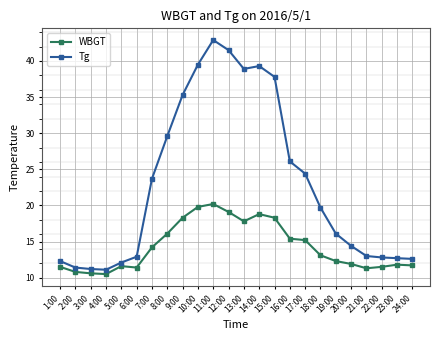

What is the label of the 20th point from the right?

5:00